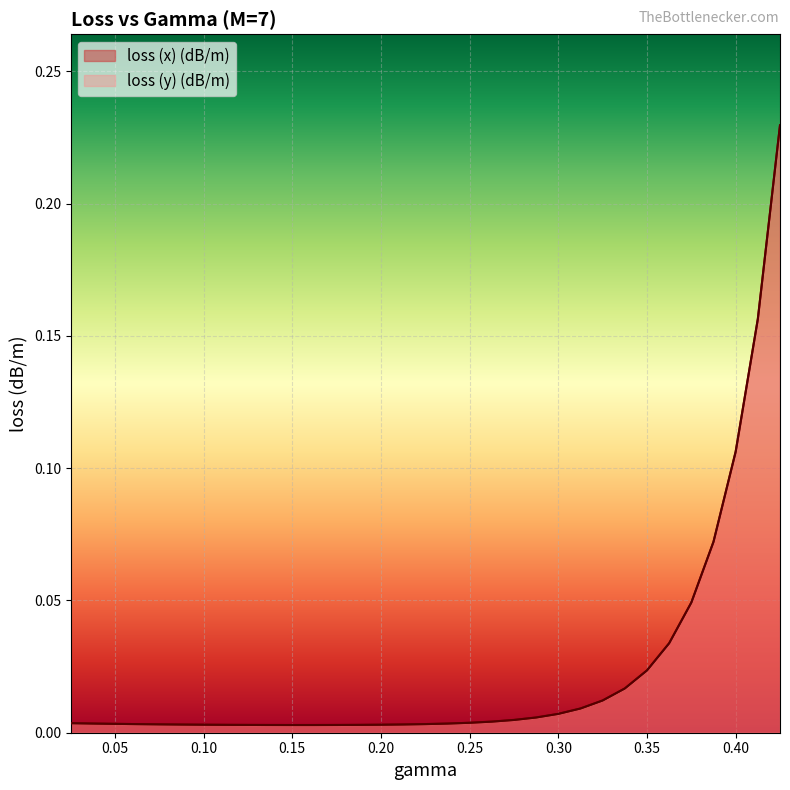

Reading right to left, what are all the values shown in this chart?

loss (x) (dB/m): 0.425=0.2	0.4125=0.2	0.4=0.1	0.3875=0.1	0.375=0.0	0.3625=0.0	0.35=0.0	0.3375=0.0	0.325=0.0	0.3125=0.0	0.3=0.0	0.2875=0.0	0.275=0.0	0.2625=0.0	0.25=0.0	0.2375=0.0	0.225=0.0	0.2125=0.0	0.2=0.0	0.1875=0.0	0.175=0.0	0.1625=0.0	0.15=0.0	0.1375=0.0	0.125=0.0	0.1125=0.0	0.1=0.0	0.0875=0.0	0.075=0.0	0.0625=0.0	0.05=0.0	0.0375=0.0	0.025=0.0
loss (y) (dB/m): 0.425=0.2	0.4125=0.2	0.4=0.1	0.3875=0.1	0.375=0.0	0.3625=0.0	0.35=0.0	0.3375=0.0	0.325=0.0	0.3125=0.0	0.3=0.0	0.2875=0.0	0.275=0.0	0.2625=0.0	0.25=0.0	0.2375=0.0	0.225=0.0	0.2125=0.0	0.2=0.0	0.1875=0.0	0.175=0.0	0.1625=0.0	0.15=0.0	0.1375=0.0	0.125=0.0	0.1125=0.0	0.1=0.0	0.0875=0.0	0.075=0.0	0.0625=0.0	0.05=0.0	0.0375=0.0	0.025=0.0